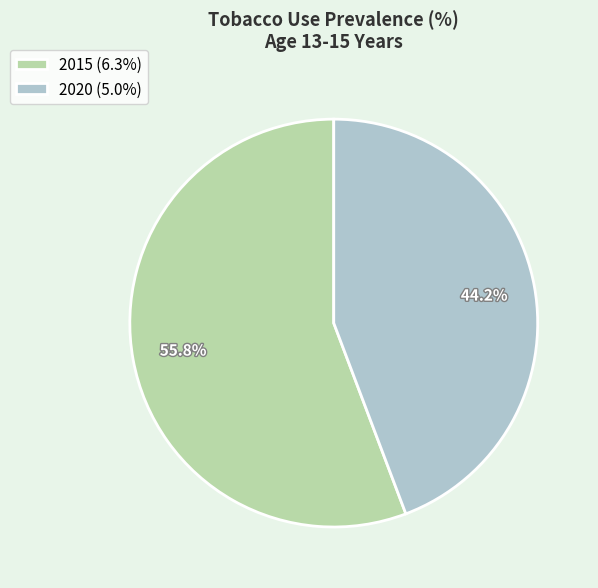

Which slice is the largest?

2015